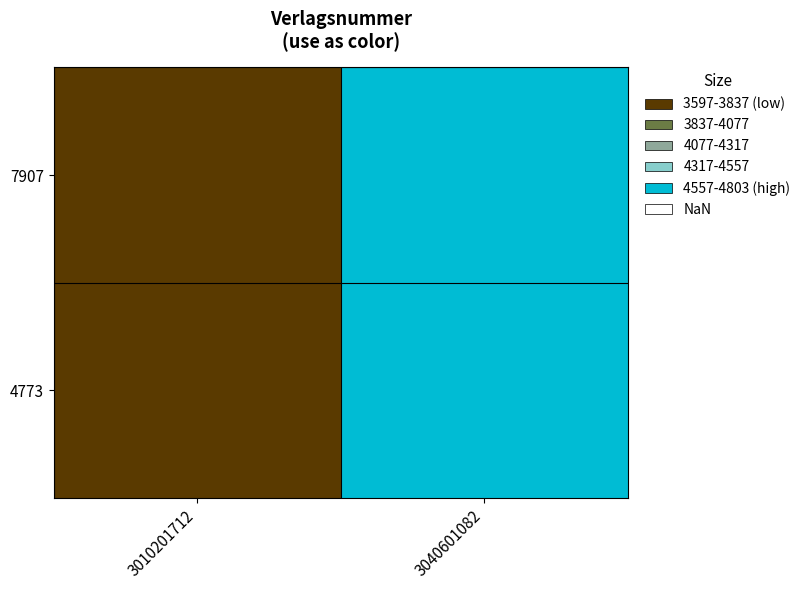

What is the maximum value shown in the chart?

4